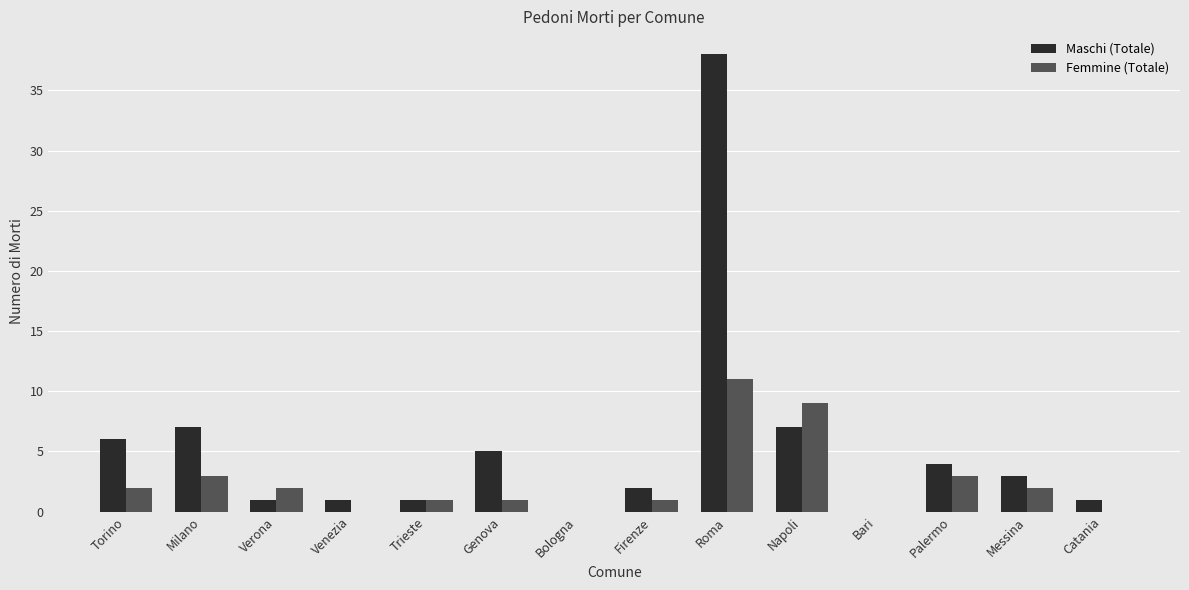

True or false: Femmine (Totale) has a value of 0 at Venezia.

True